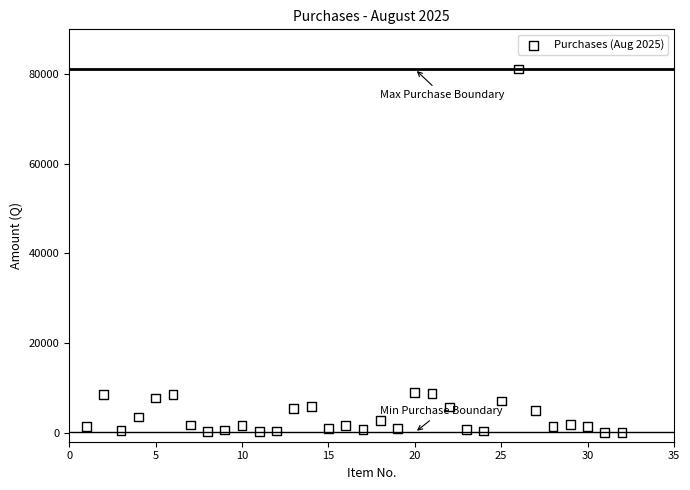

What is the range of X values (max minus min)?

31.0